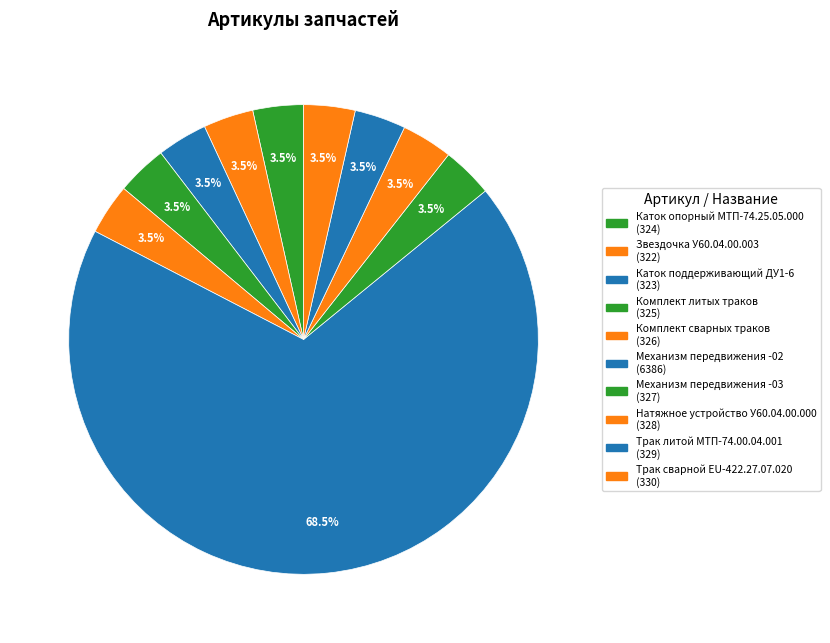

What is the ratio of the value at Натяжное устройство У60.04.00.000 to the value at Каток опорный МТП-74.25.05.000?

1.0